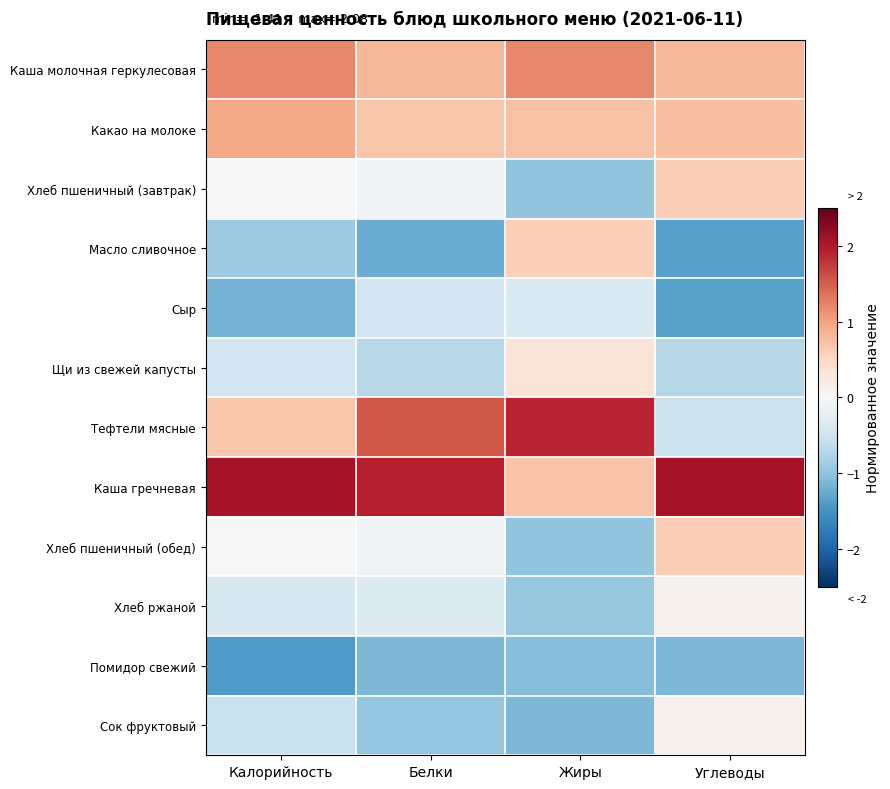

Reading left to right, list all the values displayed in this chart.

Каша молочная геркулесовая: Калорийность=1.2	Белки=0.8	Жиры=1.2	Углеводы=0.8
Какао на молоке: Калорийность=0.9	Белки=0.7	Жиры=0.7	Углеводы=0.8
Хлеб пшеничный (завтрак): Калорийность=0.0	Белки=-0.1	Жиры=-1.0	Углеводы=0.6
Масло сливочное: Калорийность=-0.9	Белки=-1.2	Жиры=0.6	Углеводы=-1.4
Сыр: Калорийность=-1.2	Белки=-0.5	Жиры=-0.4	Углеводы=-1.3
Щи из свежей капусты: Калорийность=-0.5	Белки=-0.7	Жиры=0.3	Углеводы=-0.7
Тефтели мясные: Калорийность=0.7	Белки=1.6	Жиры=1.9	Углеводы=-0.5
Каша гречневая: Калорийность=2.1	Белки=1.9	Жиры=0.7	Углеводы=2.1
Хлеб пшеничный (обед): Калорийность=0.0	Белки=-0.1	Жиры=-1.0	Углеводы=0.6
Хлеб ржаной: Калорийность=-0.4	Белки=-0.3	Жиры=-1.0	Углеводы=0.1
Помидор свежий: Калорийность=-1.4	Белки=-1.1	Жиры=-1.1	Углеводы=-1.1
Сок фруктовый: Калорийность=-0.6	Белки=-1.0	Жиры=-1.1	Углеводы=0.1